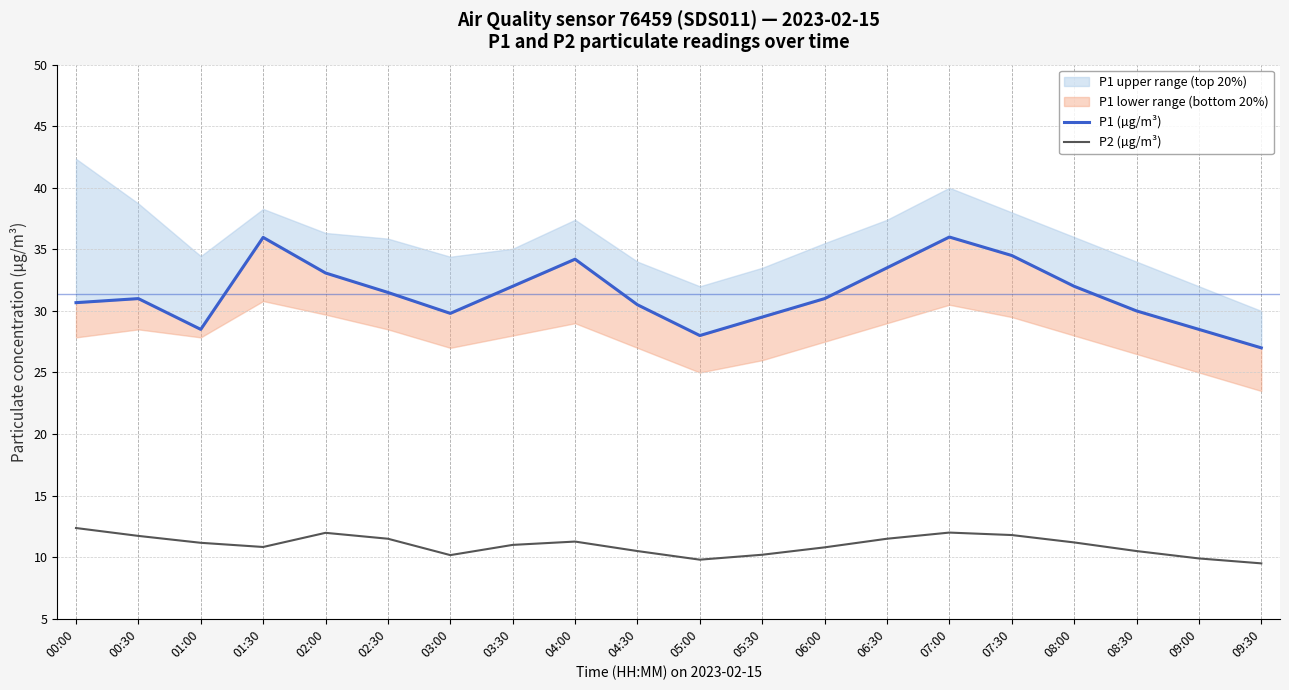

Which series has the largest total across all categories?

P1 (µg/m³)